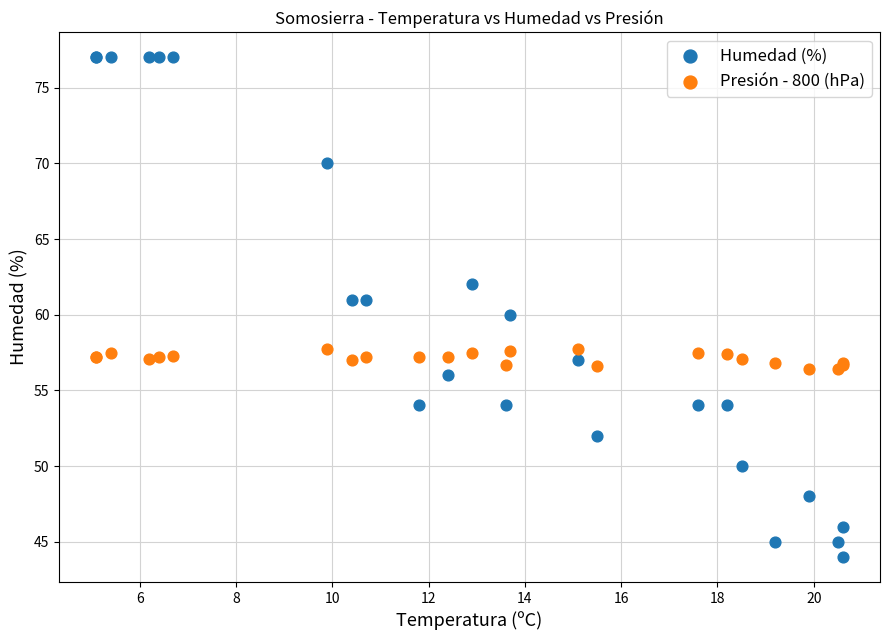

Which series contains the highest Y value?

Humedad (%)